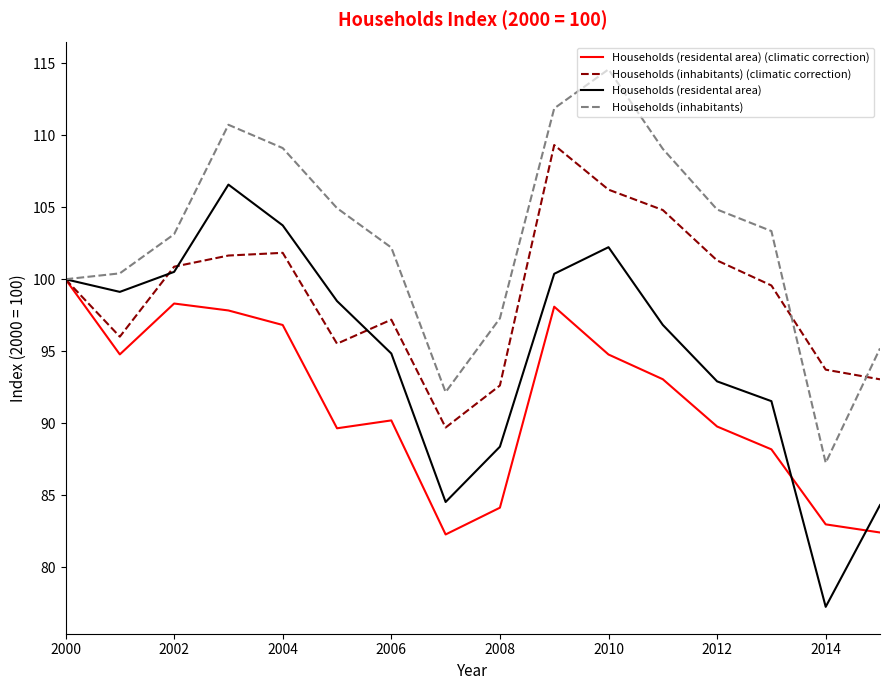

What is the maximum value shown in the chart?

114.6